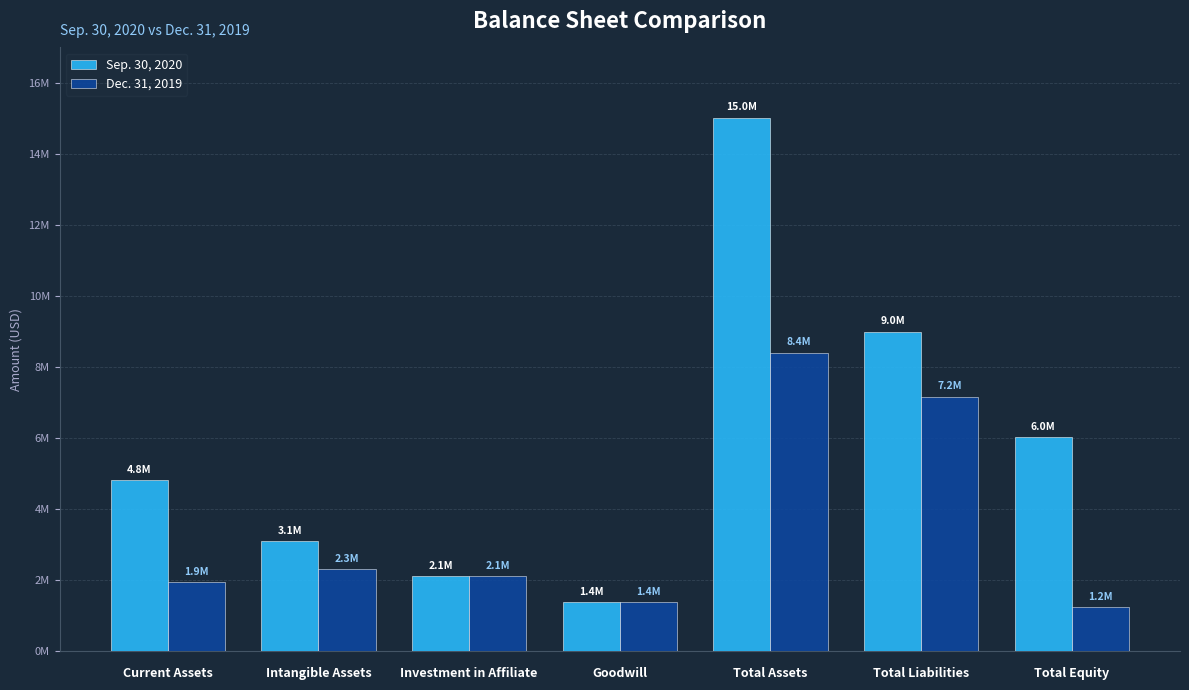

Rank the series at Total Liabilities from highest to lowest value.

Sep. 30, 2020, Dec. 31, 2019